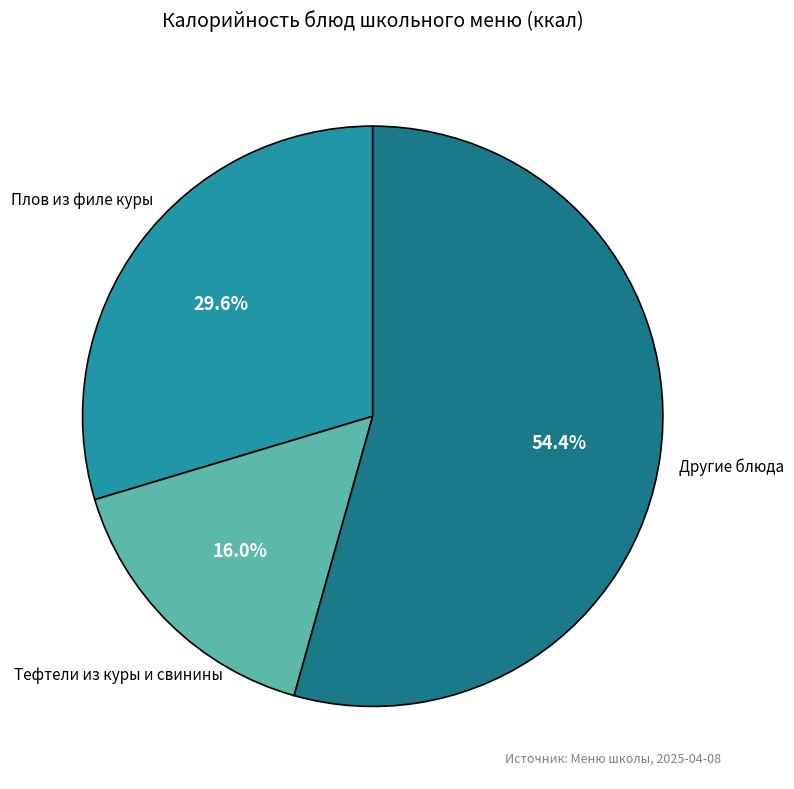

Is it true that Плов из филе куры is 19% of the pie?

False